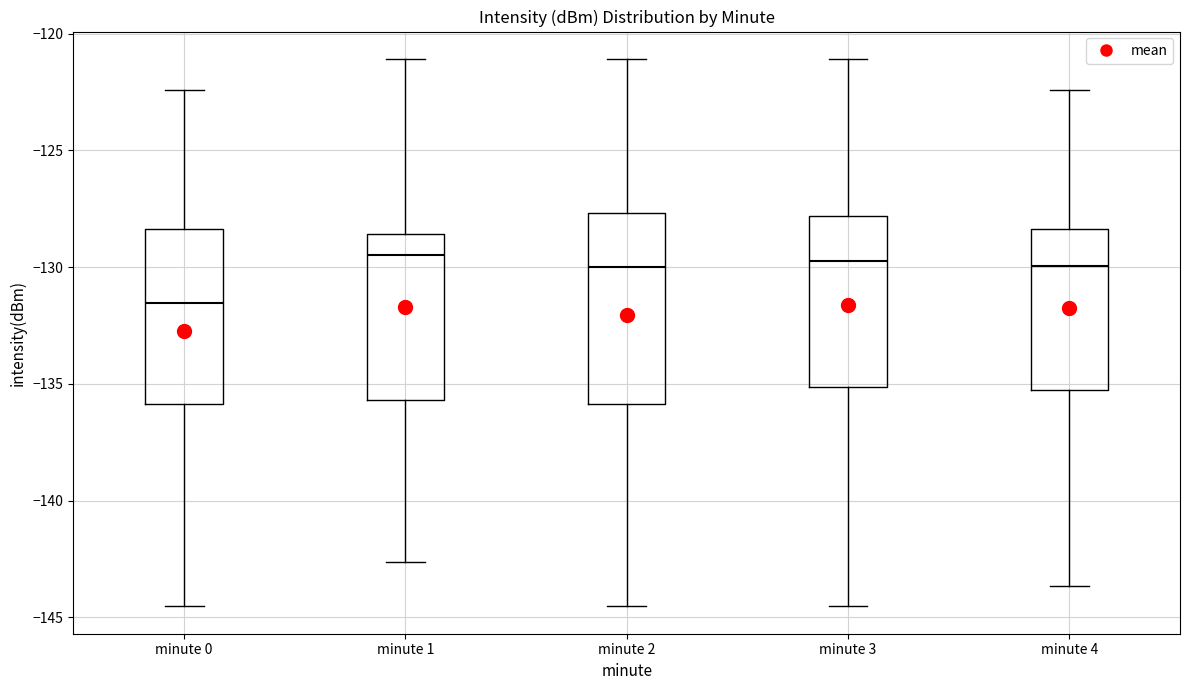

Where does the median line of the box for minute 0 sit on the y-axis? The values are not printed on the chart, so give them approximately, as read against the axis.

-131.5